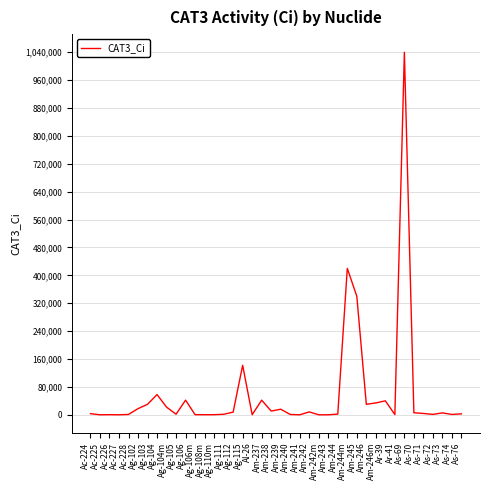

Is this an area chart (filled region under the line)?

No